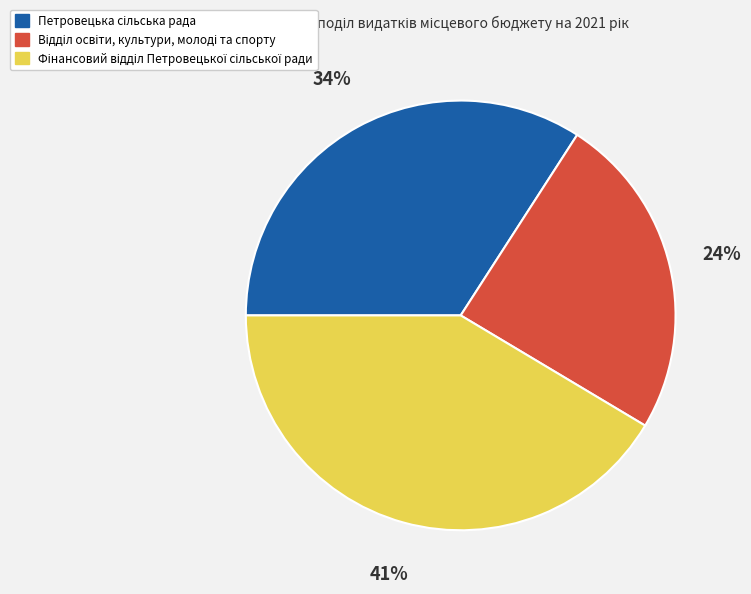

To the nearest percent, what is the average slice percentage?

33%